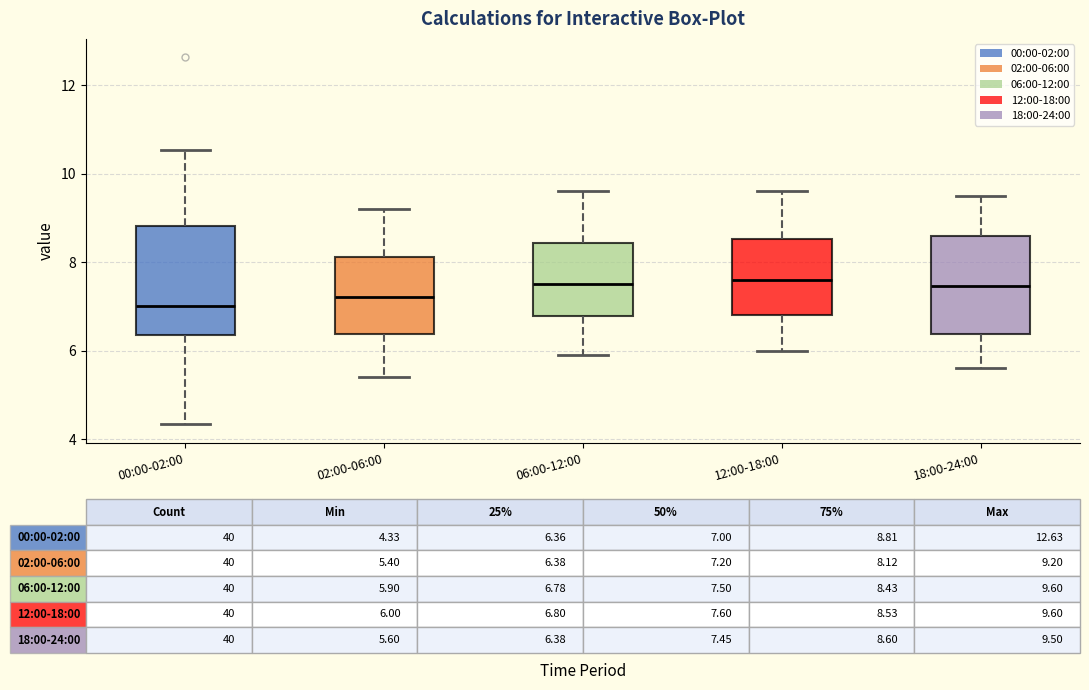

Which box is the tallest, from its lower edge to its upper edge?

00:00-02:00